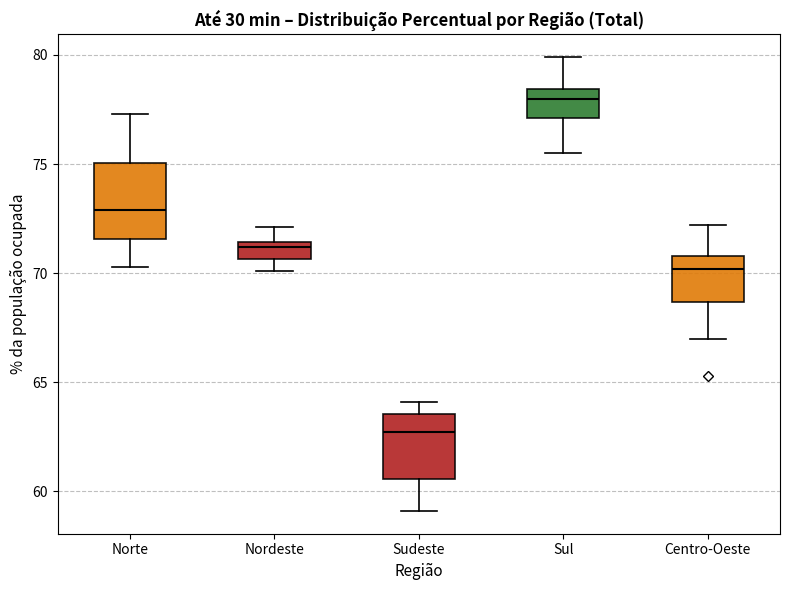

Where does the median line of the box for Nordeste sit on the y-axis? The values are not printed on the chart, so give them approximately, as read against the axis.

71.0